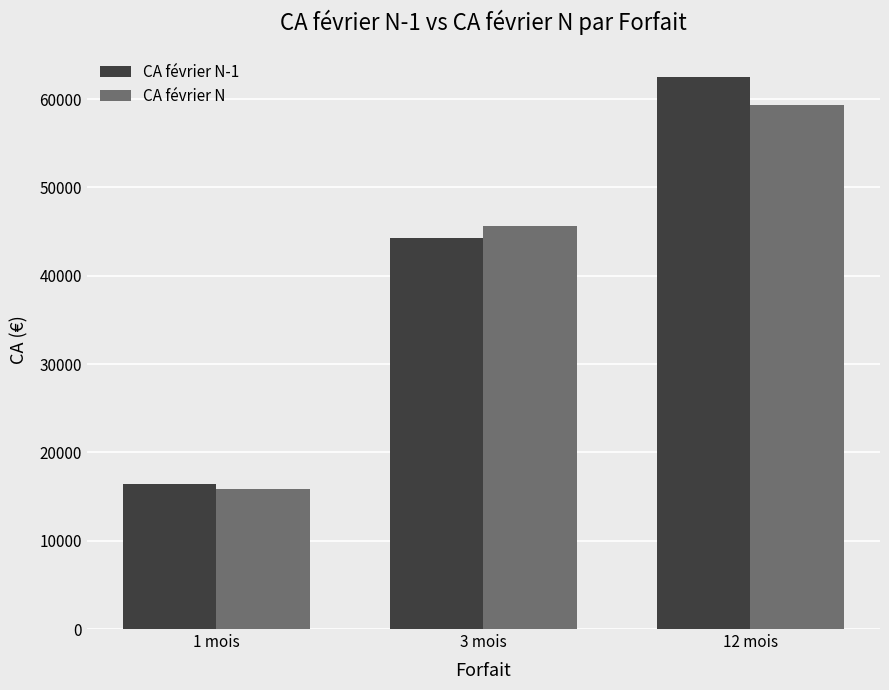

List the series in order of their peak value, lowest first.

CA février N, CA février N-1